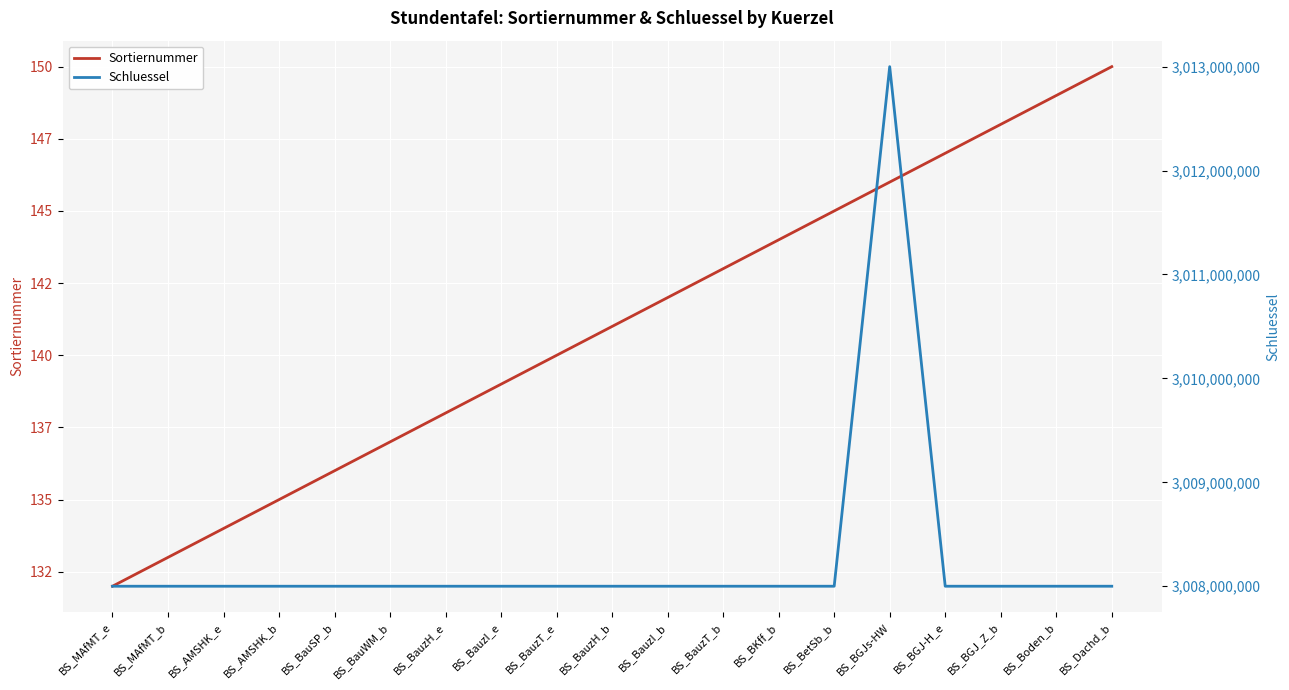

True or false: Schluessel and Sortiernummer intersect in this chart.

False